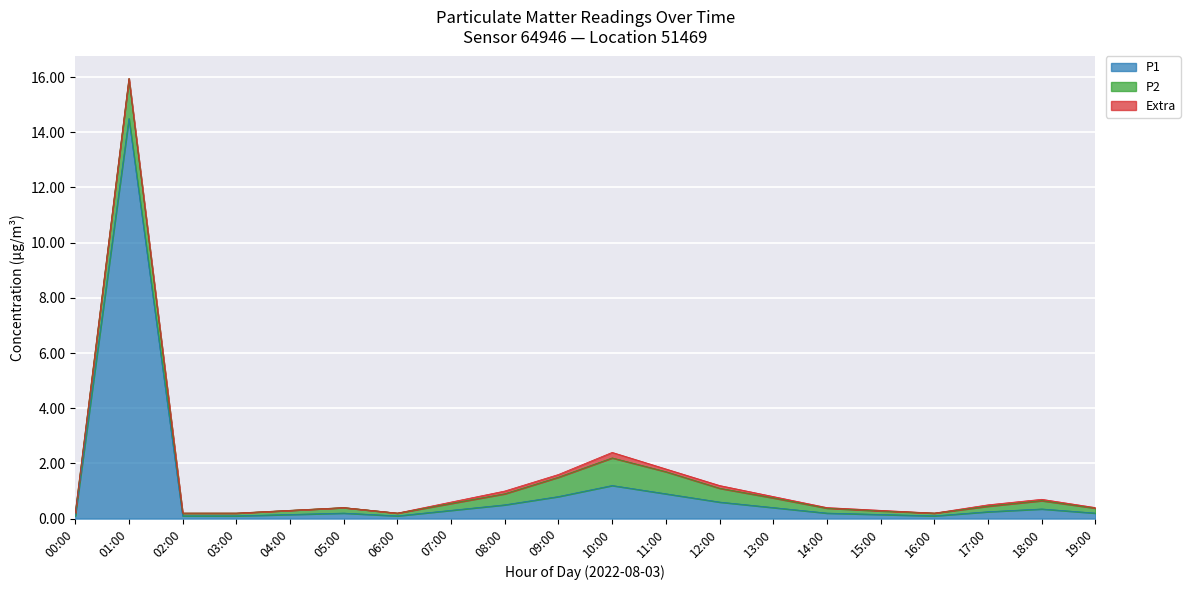

What position from the left is 11:00?

12